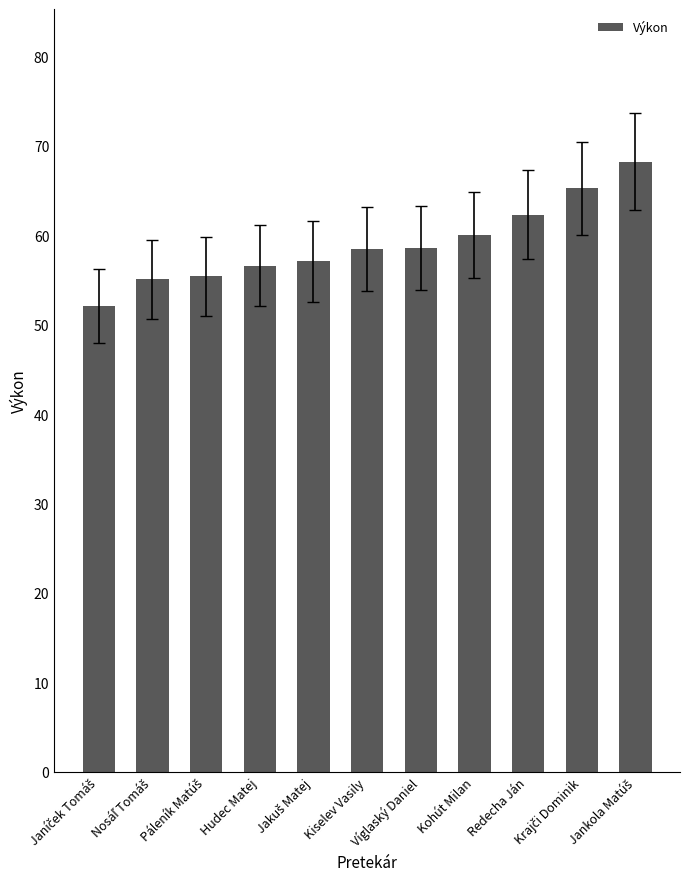

What is the difference between the values at Hudec Matej and Kiselev Vasily?

1.9